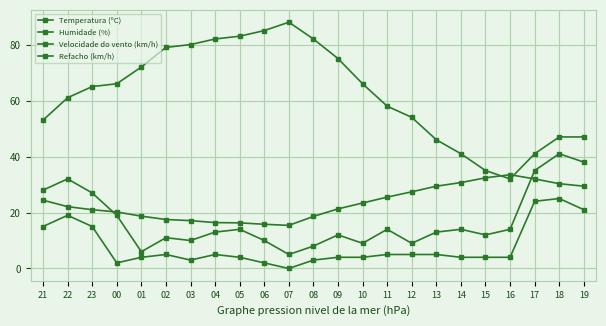

How many values in the Humidade (%) series are below 65?

11